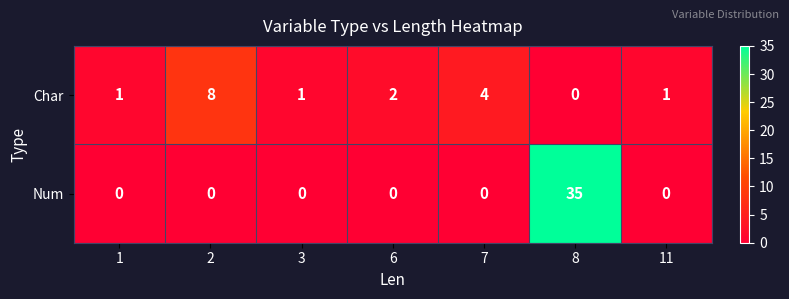

What is the difference between the highest and lowest values at 2?

8